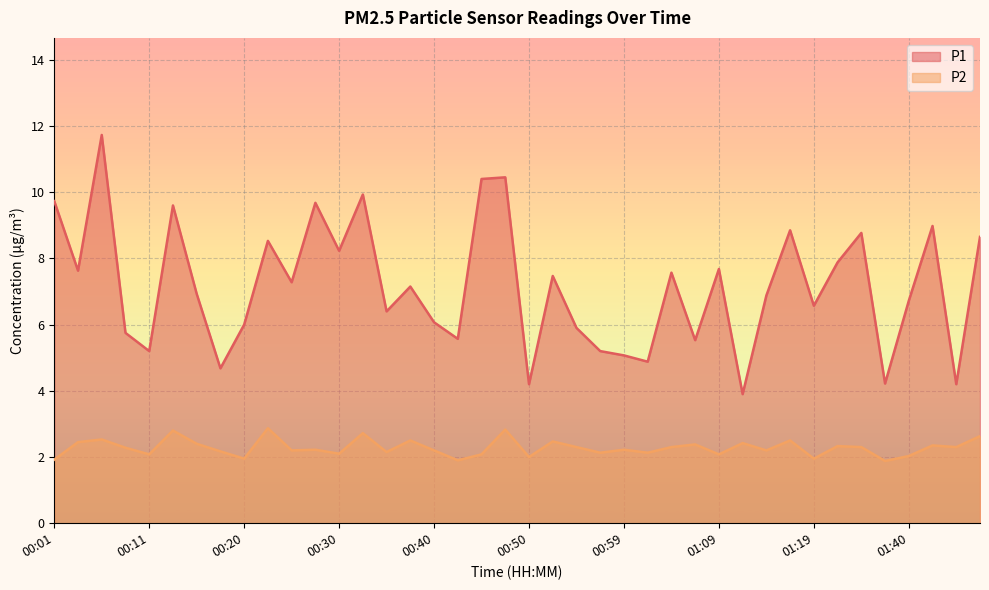

What is the value of the P2 point at the 2nd from the left?

2.5